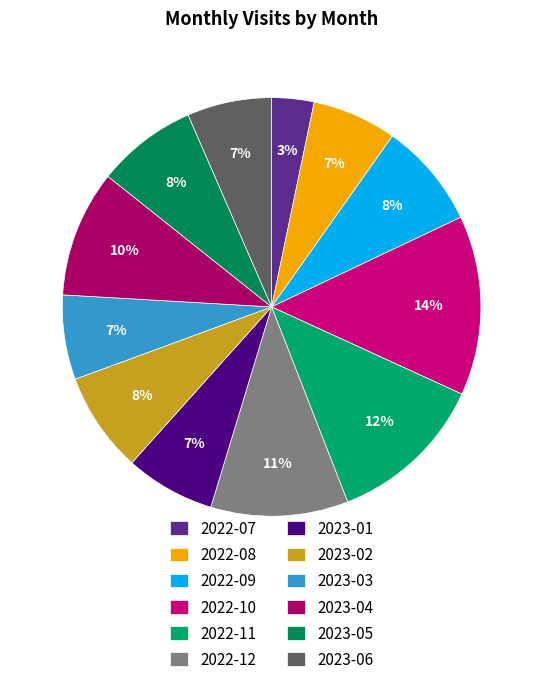

How many slices are in this pie chart?

12